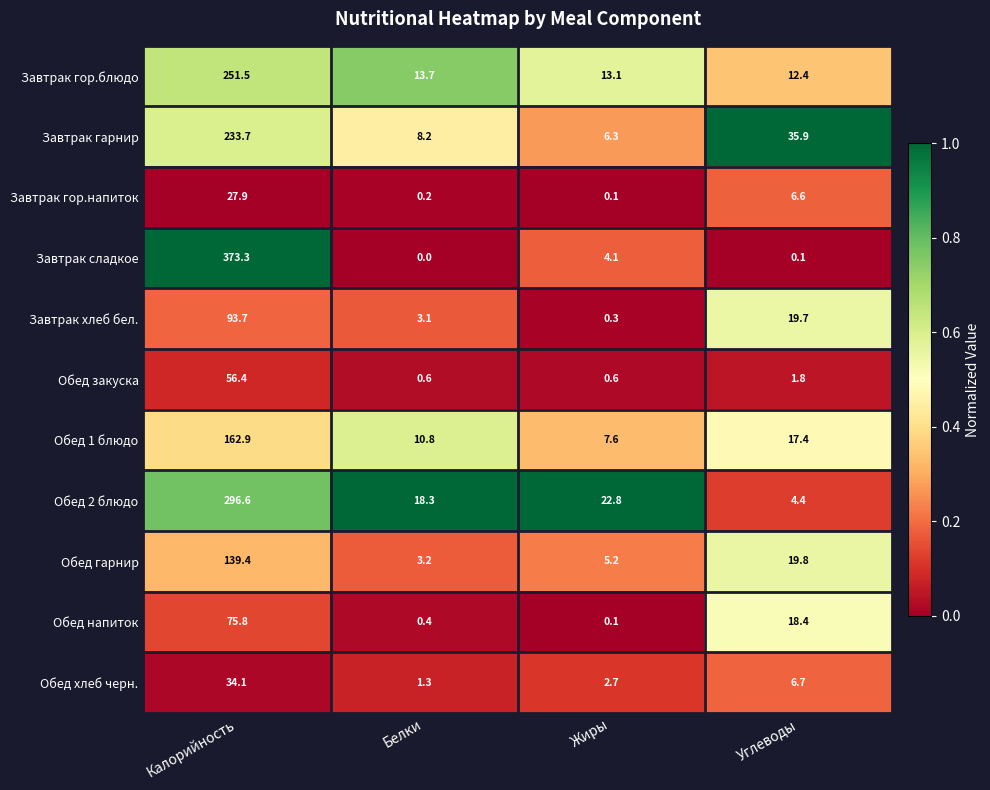

Which series has the widest spread of values?

Завтрак сладкое